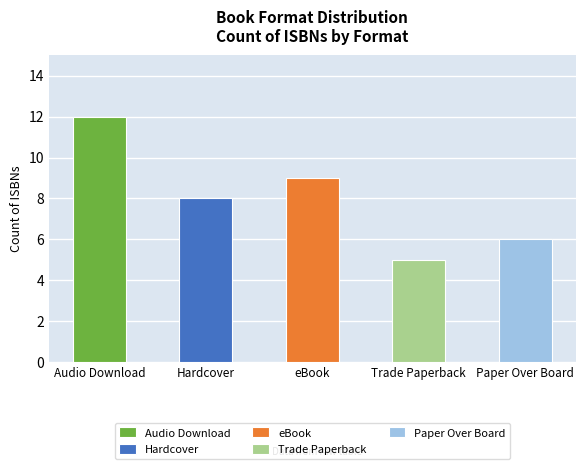

Reading right to left, extract all data points from this chart.

4=6	3=5	2=9	1=8	format_values=12